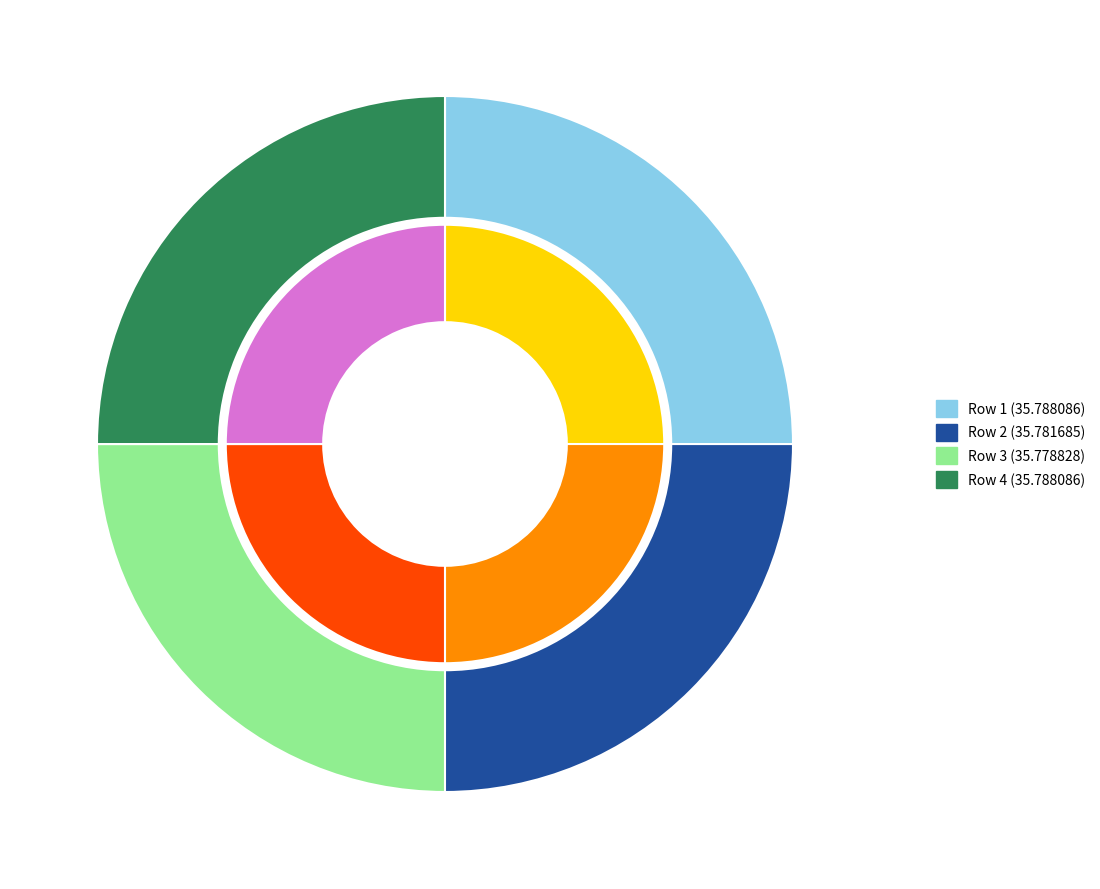

Is the sum of Row 4 (35.788086) and Row 1 (35.788086) greater than half?

Yes